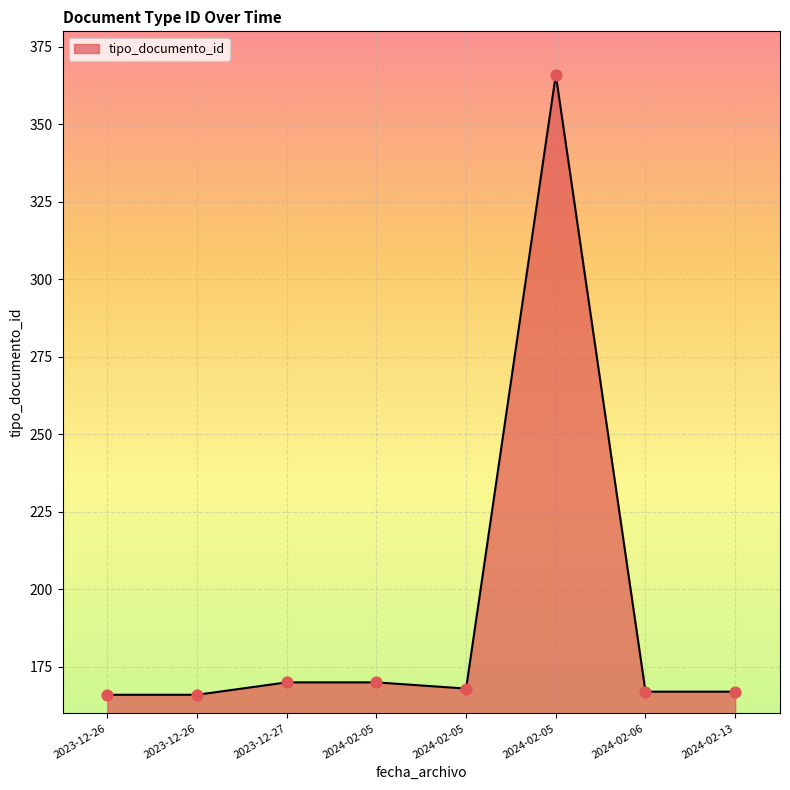

How many lines are shown in the chart?

1